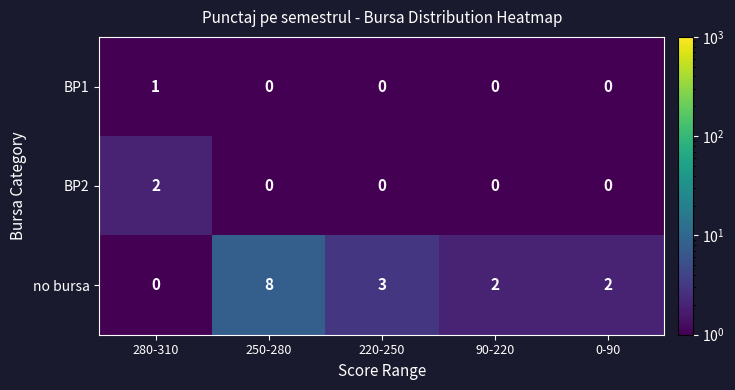

Which series has the largest range (max minus min)?

no bursa